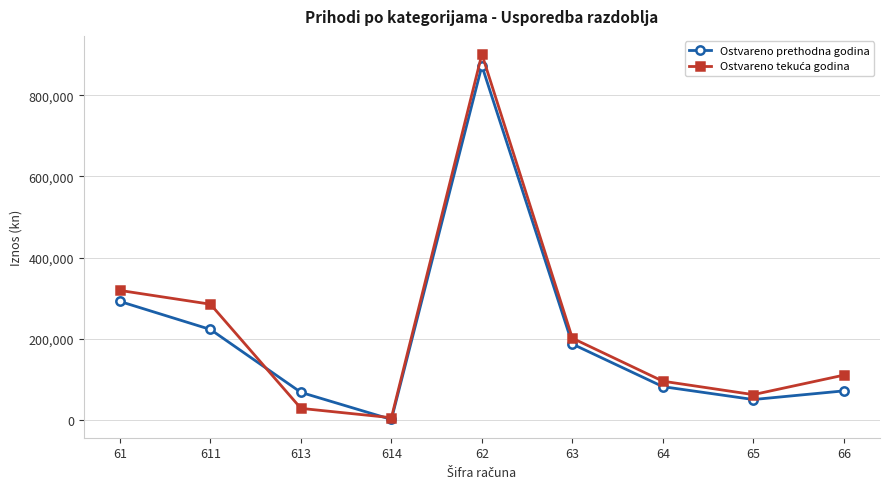

How many categories are shown in the chart?

9